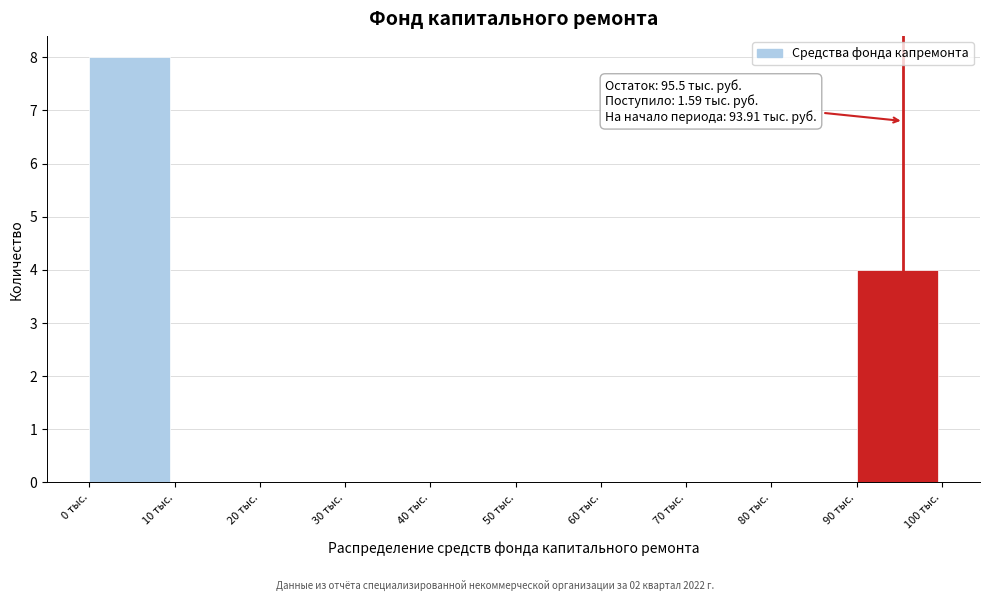

Which range on the x-axis has the tallest bar?

0 to 10